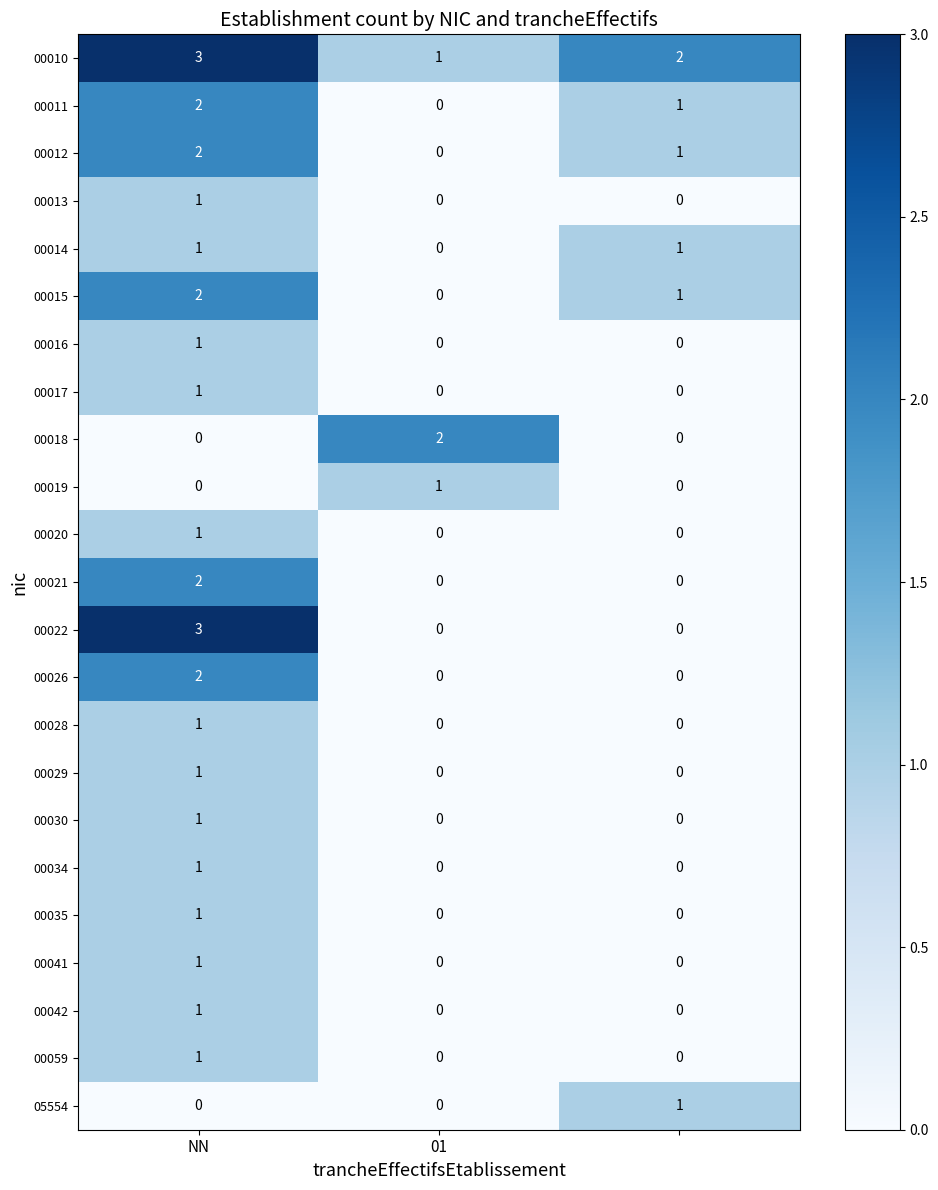

Which series has the largest range (max minus min)?

00022